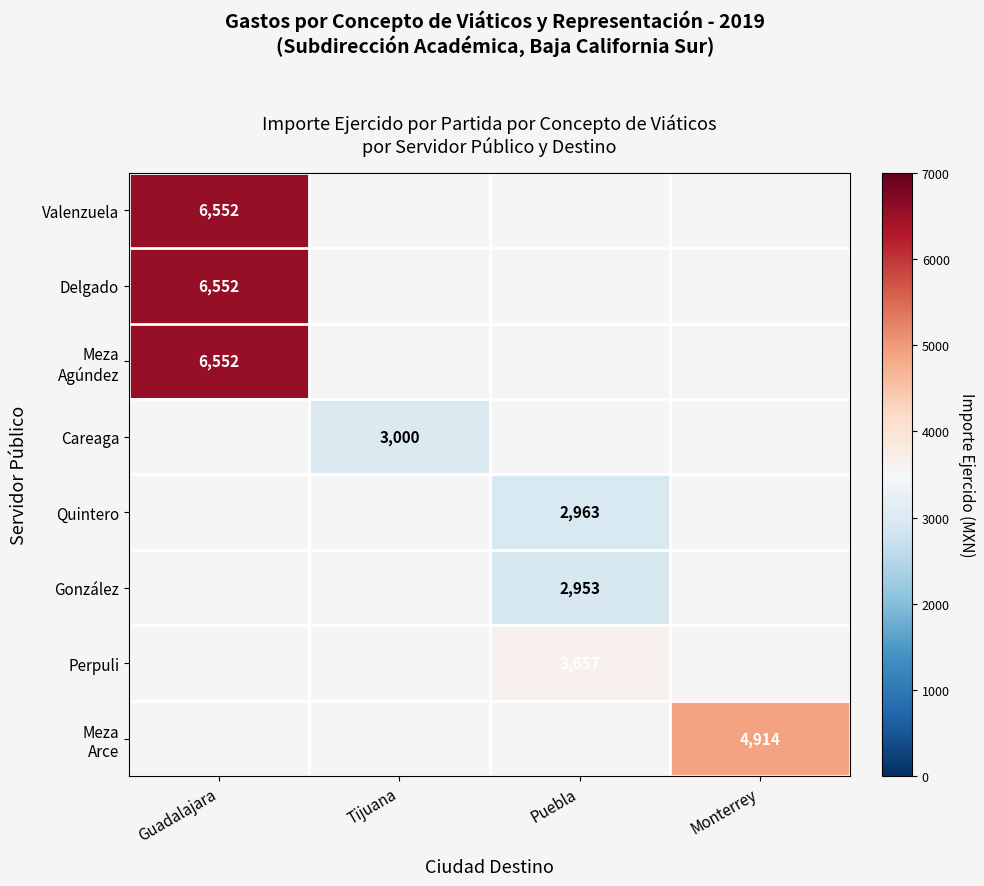

The Careaga series shows 1618 at Tijuana. True or false?

False